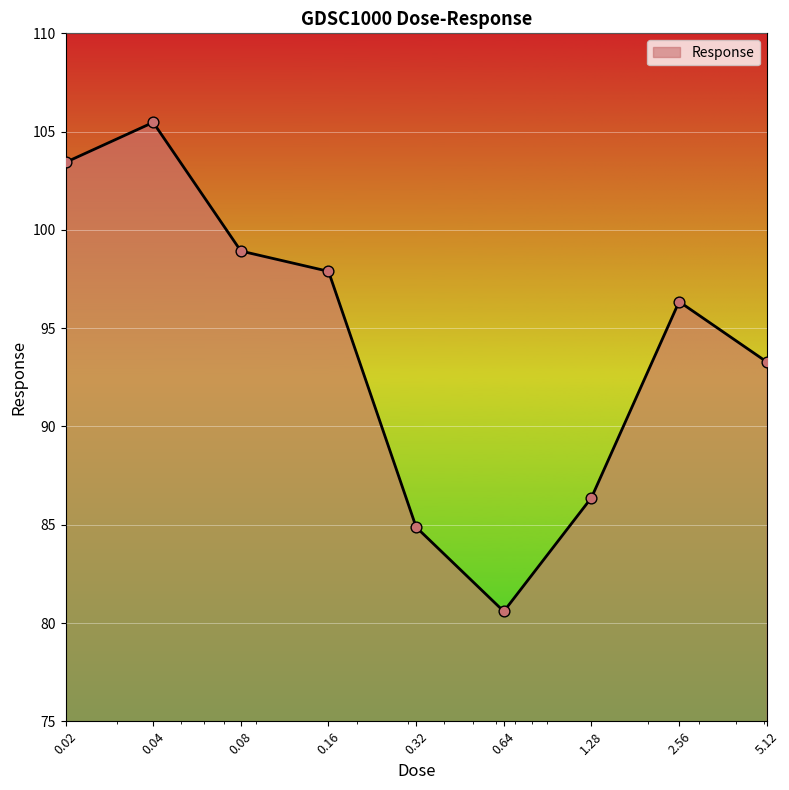

What is the difference between the maximum and minimum values?

24.9